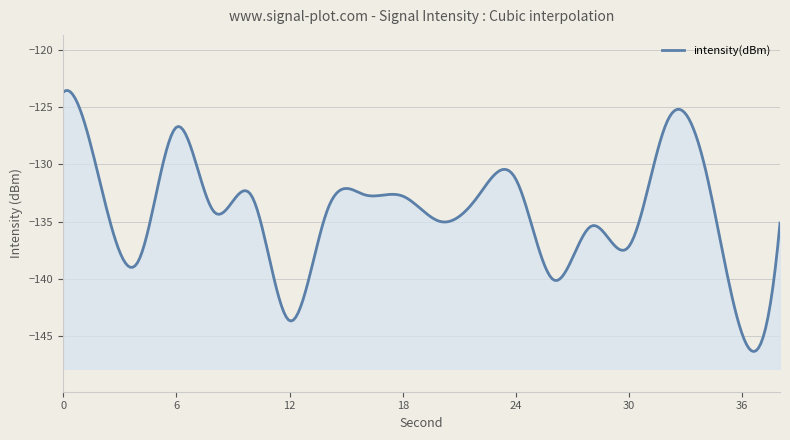

How many interior local peaks (higher than both neighbors) does the data have?

6